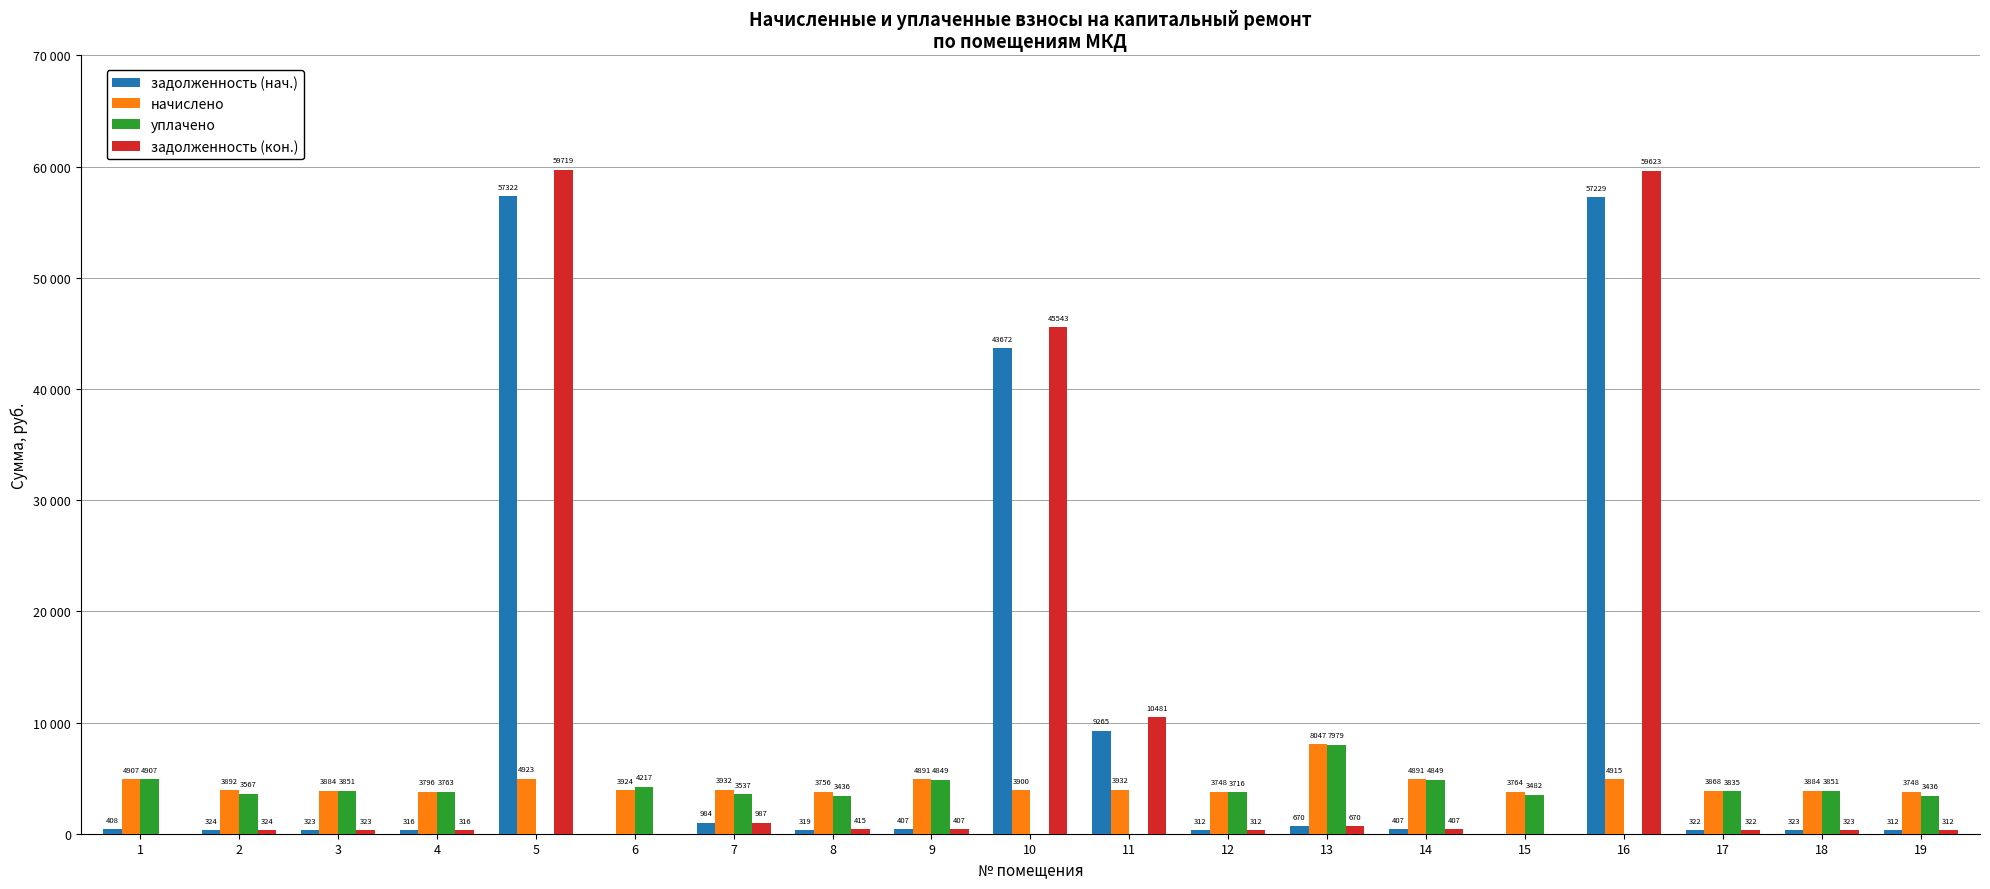

What are all the series names shown in the legend?

задолженность (нач.), начислено, уплачено, задолженность (кон.)